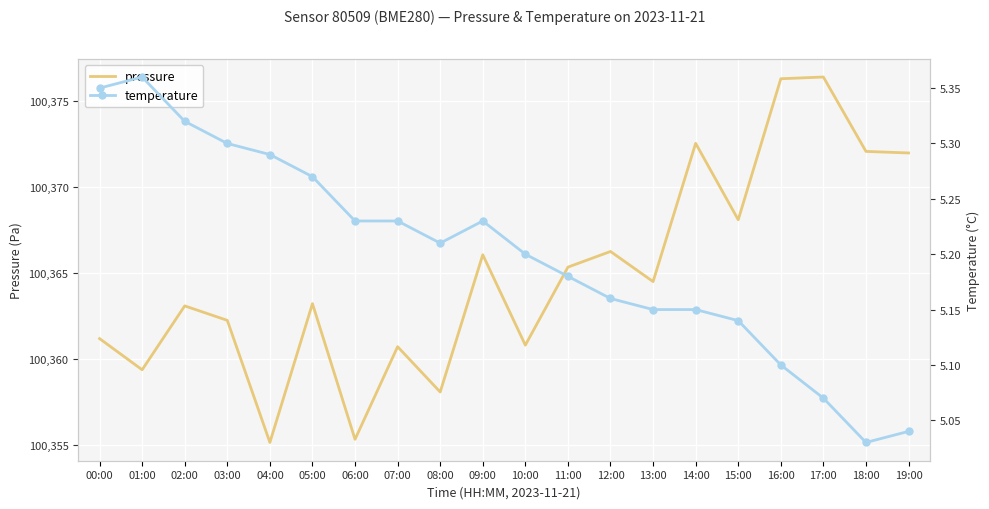

Which series has the largest total across all categories?

pressure